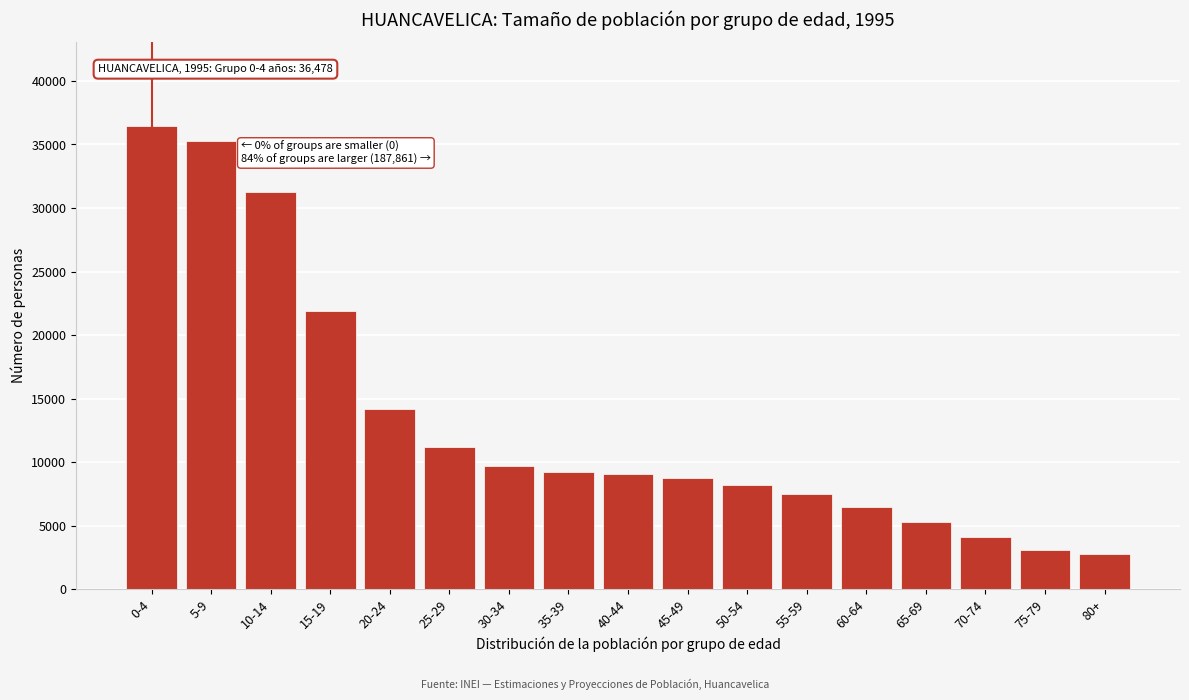

Reading right to left, transcribe all the data shown in this chart.

80+=2742	75-79=3054	70-74=4117	65-69=5313	60-64=6495	55-59=7447	50-54=8213	45-49=8719	40-44=9038	35-39=9230	30-34=9671	25-29=11198	20-24=14176	15-19=21924	10-14=31272	5-9=35252	0-4=36478